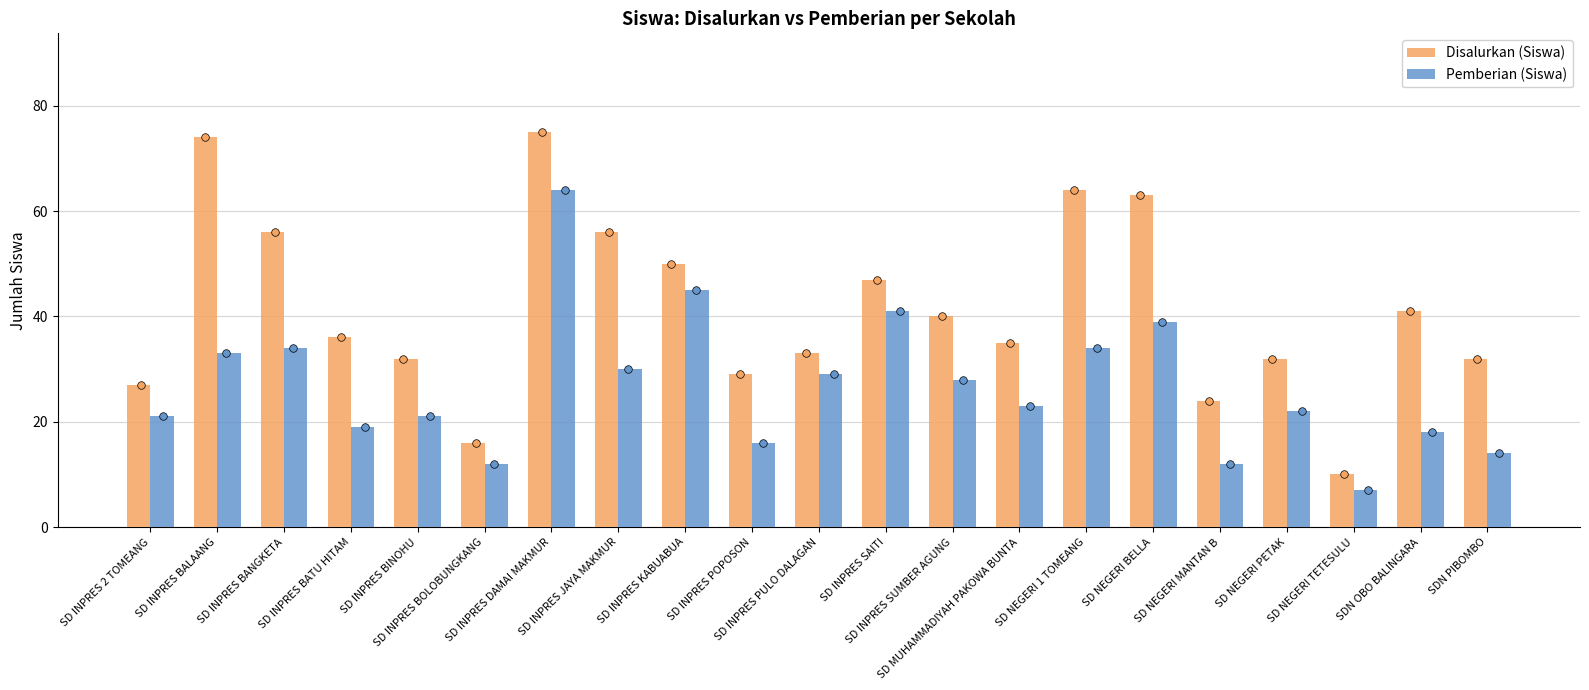

Which series contains the lowest Y value?

Pemberian (Siswa)